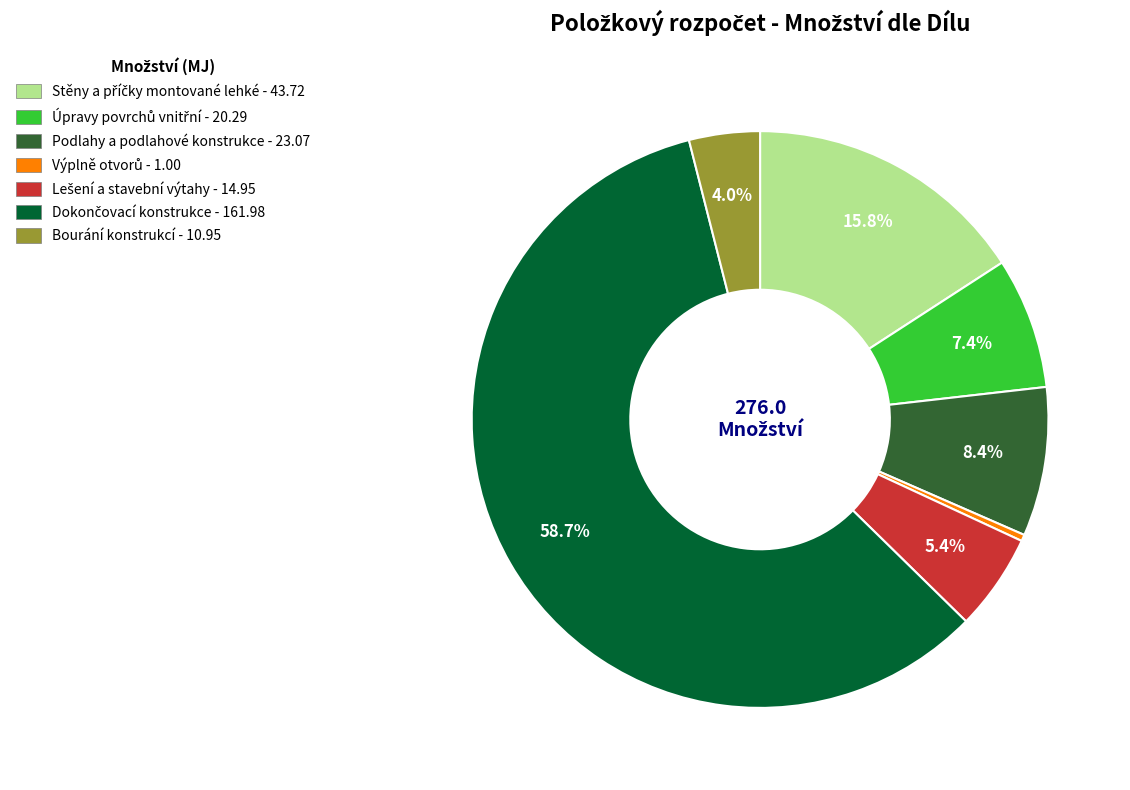

Is there a majority slice in this chart?

Yes